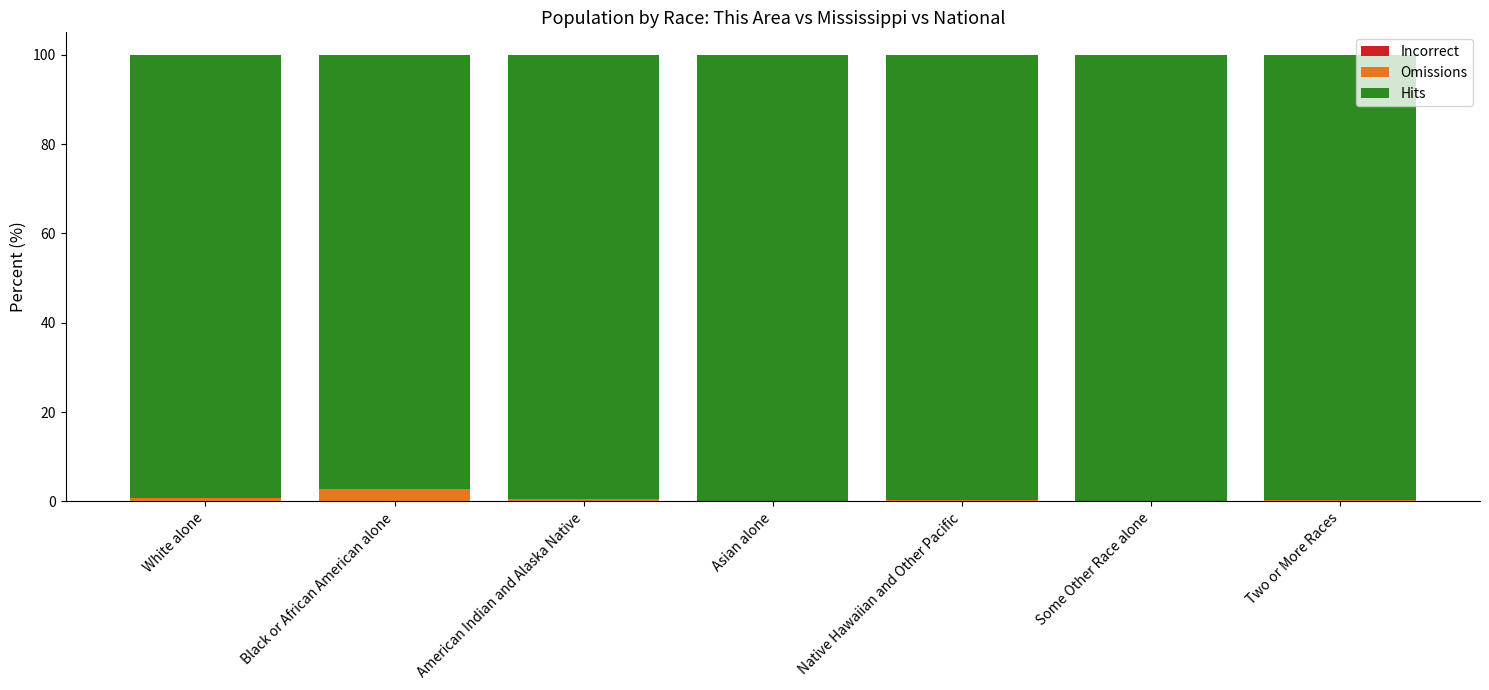

What position from the left is Native Hawaiian and Other Pacific?

5